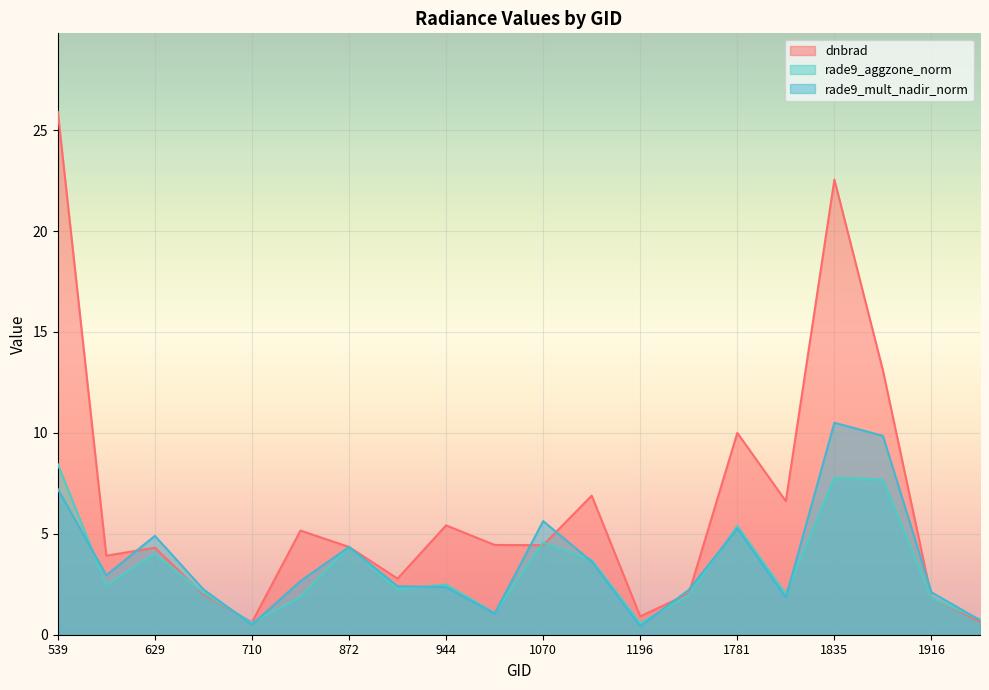

Which series ends up on top after the final intersection of dnbrad and rade9_mult_nadir_norm?

rade9_mult_nadir_norm